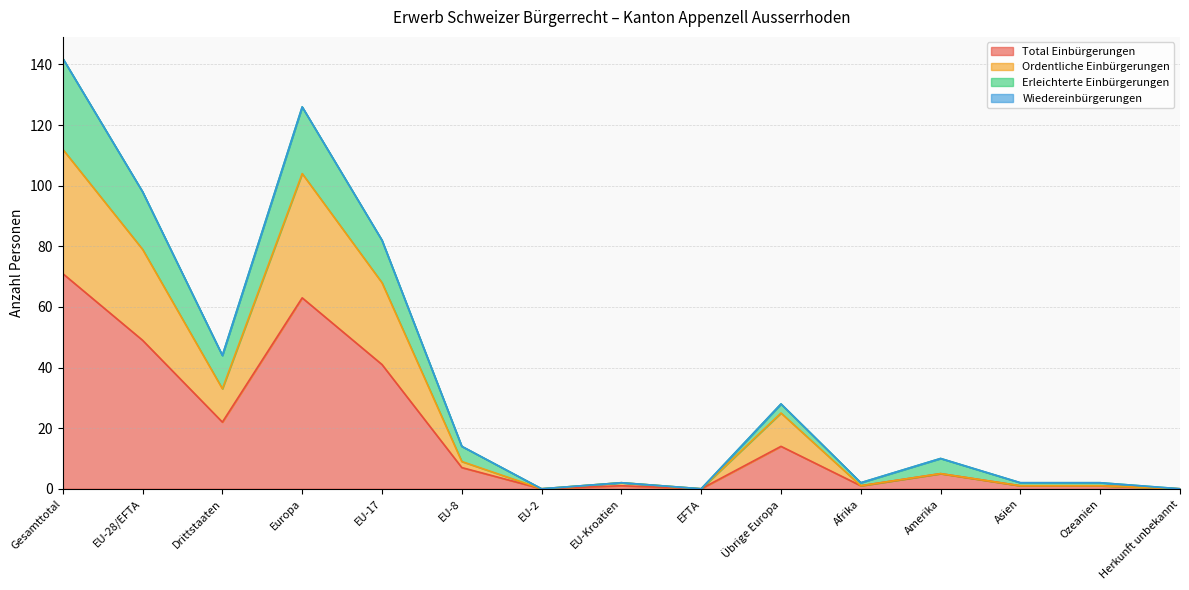

Where is Ordentliche Einbürgerungen nearest to the value 56?

EU-17